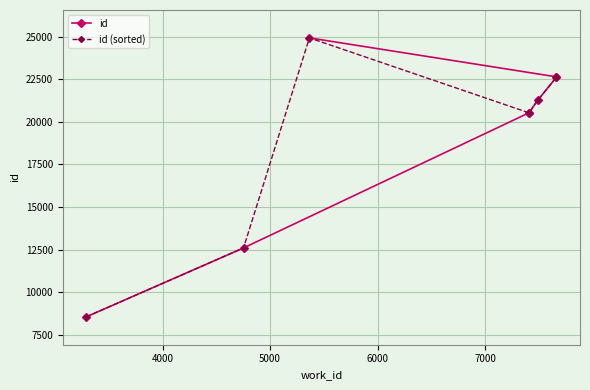

What are all the series names shown in the legend?

id, id (sorted)